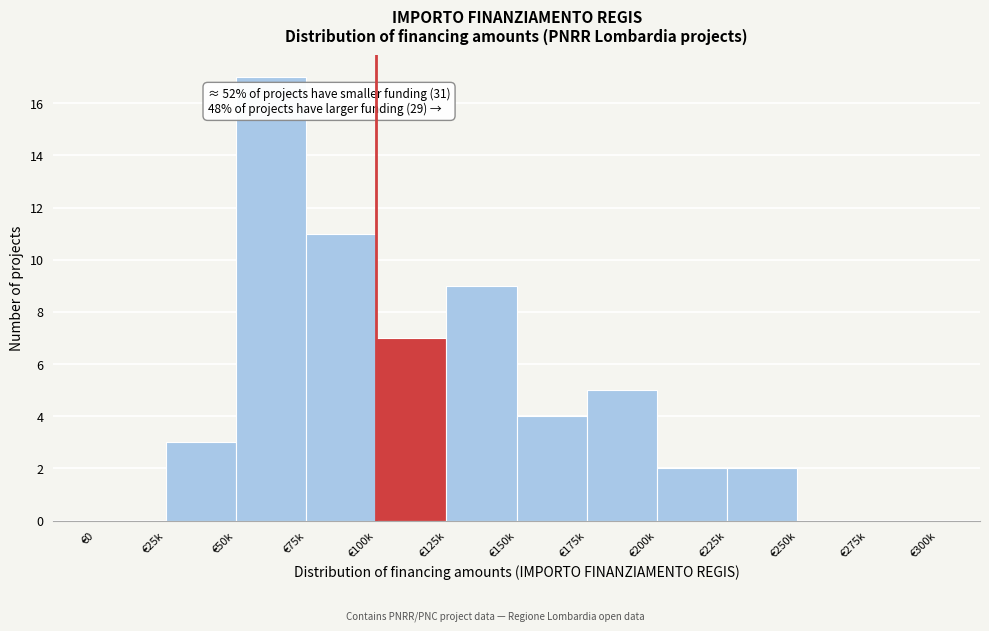

Reading left to right, list all the values displayed in this chart.

€0=0	€25k=3	€50k=17	€75k=11	€100k=7	€125k=9	€150k=4	€175k=5	€200k=2	€225k=2	€250k=0	€275k=0